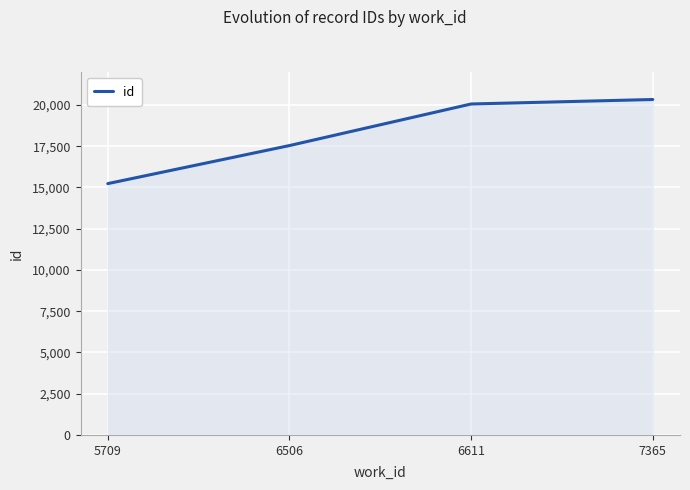

Reading right to left, extract all data points from this chart.

7365=20333	6611=20061	6506=17541	5709=15235